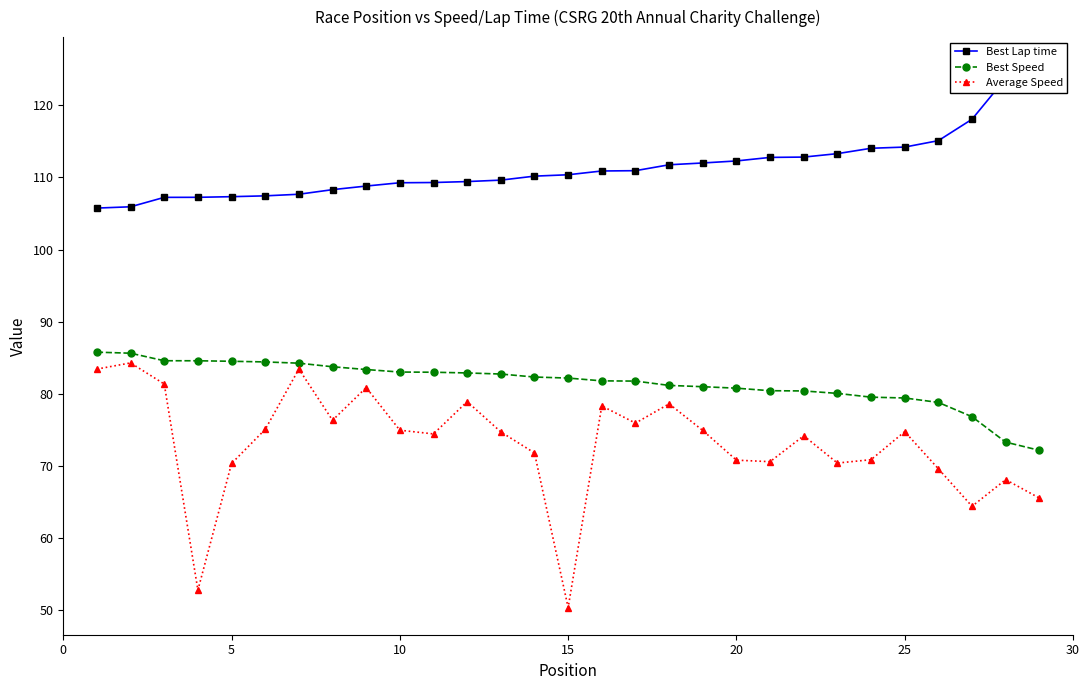

True or false: Average Speed has more than 0 interior local peaks.

True